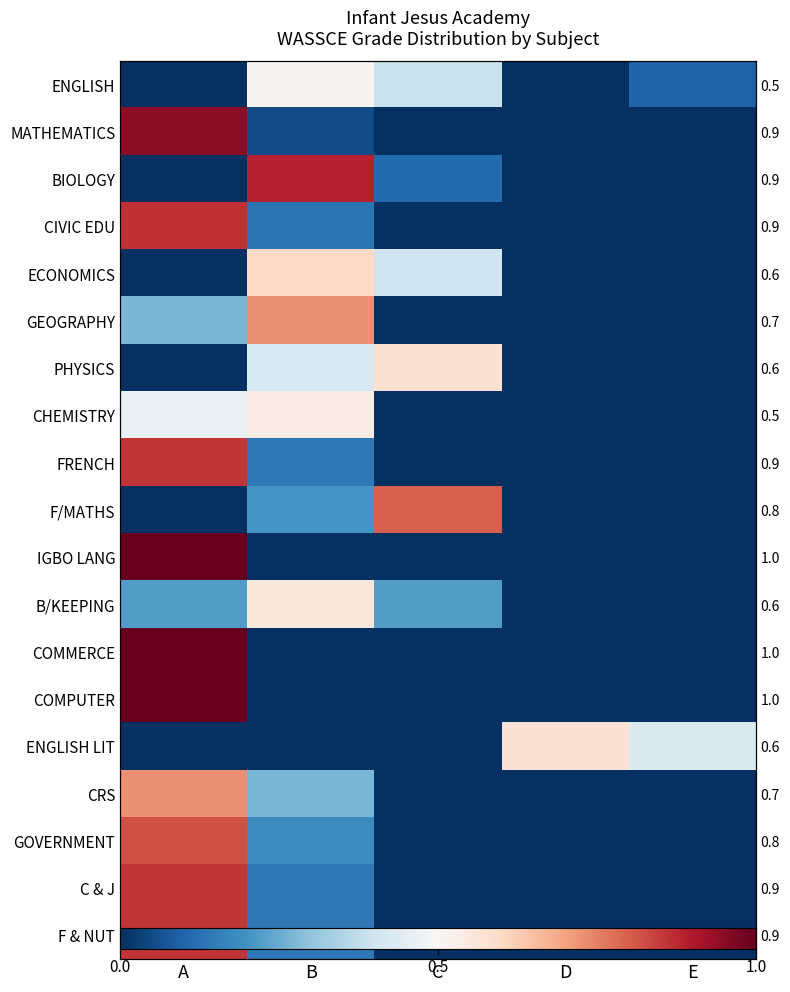

Between D and C, which is larger?

C